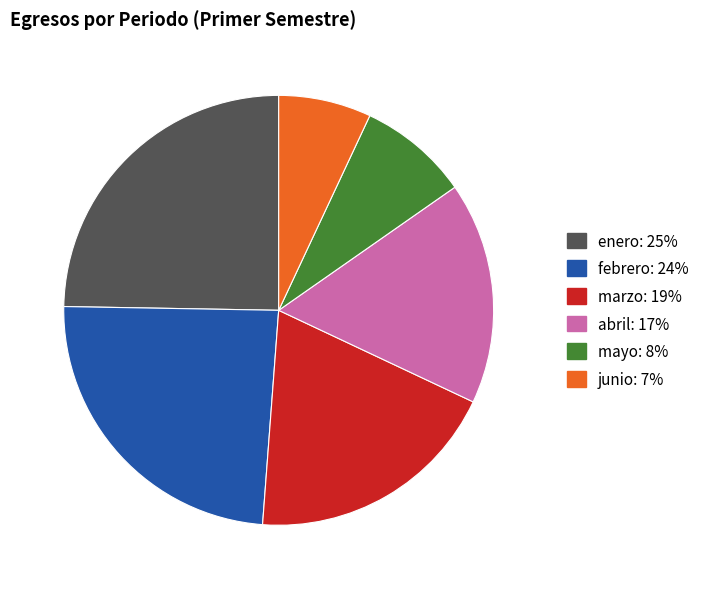

Which slice is the largest?

enero